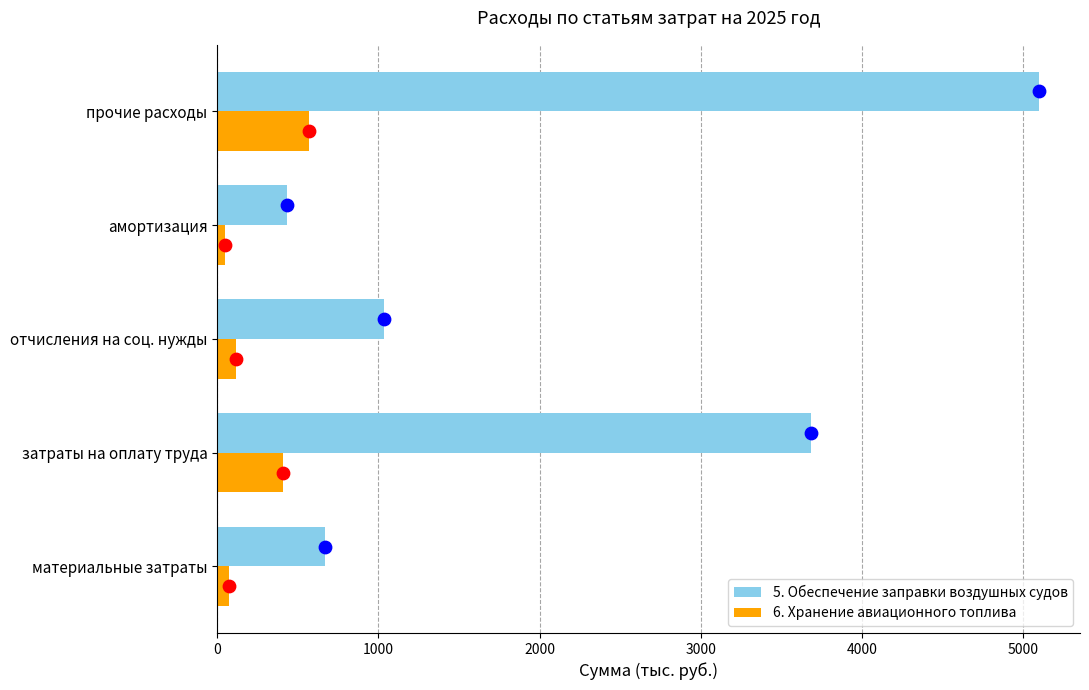

What is the highest value of the 6. Хранение авиационного топлива series?

566.4